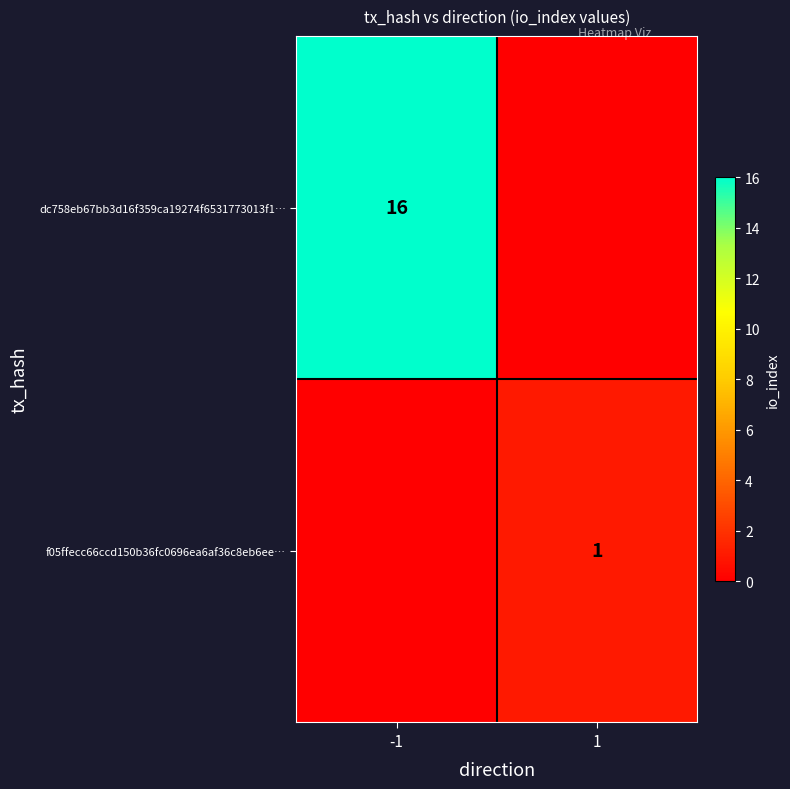

The f05ffecc66ccd150b36fc0696ea6af36c8eb6ee… series shows 1 at 1. True or false?

True